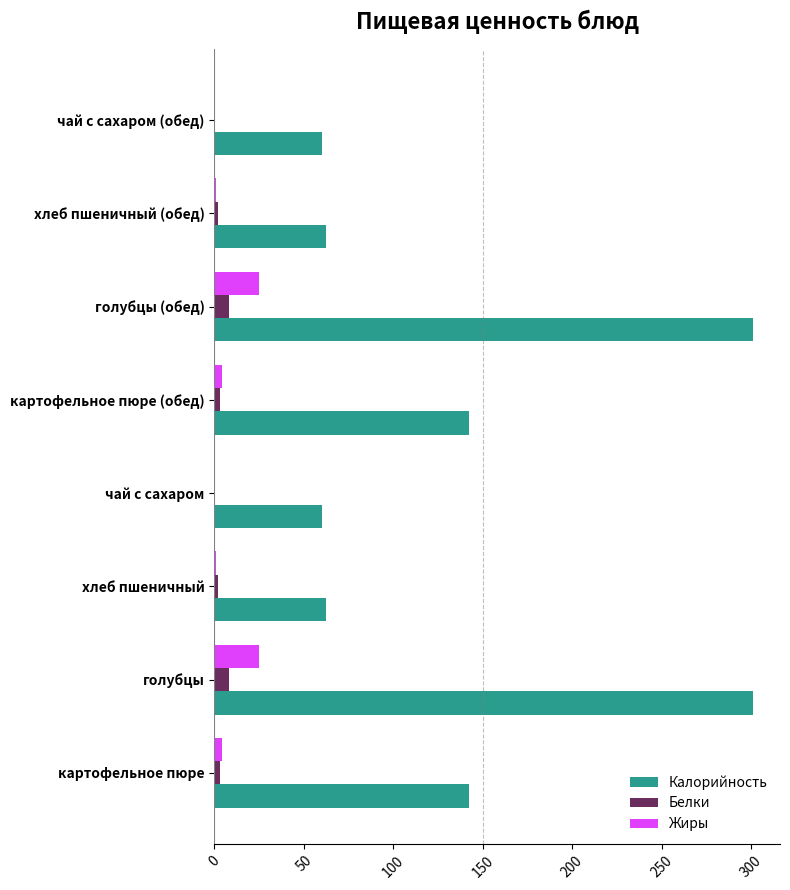

Which series has the largest total across all categories?

Калорийность